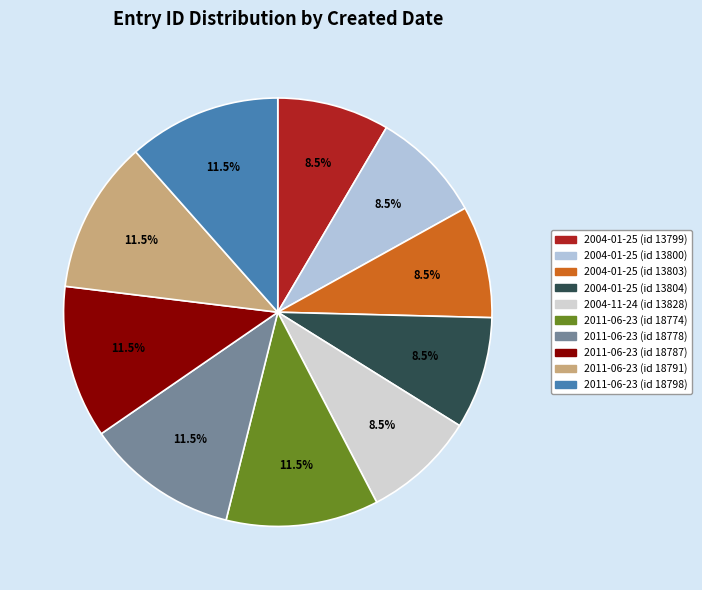

Which category has the smallest portion of the pie?

2004-01-25 (id 13799)